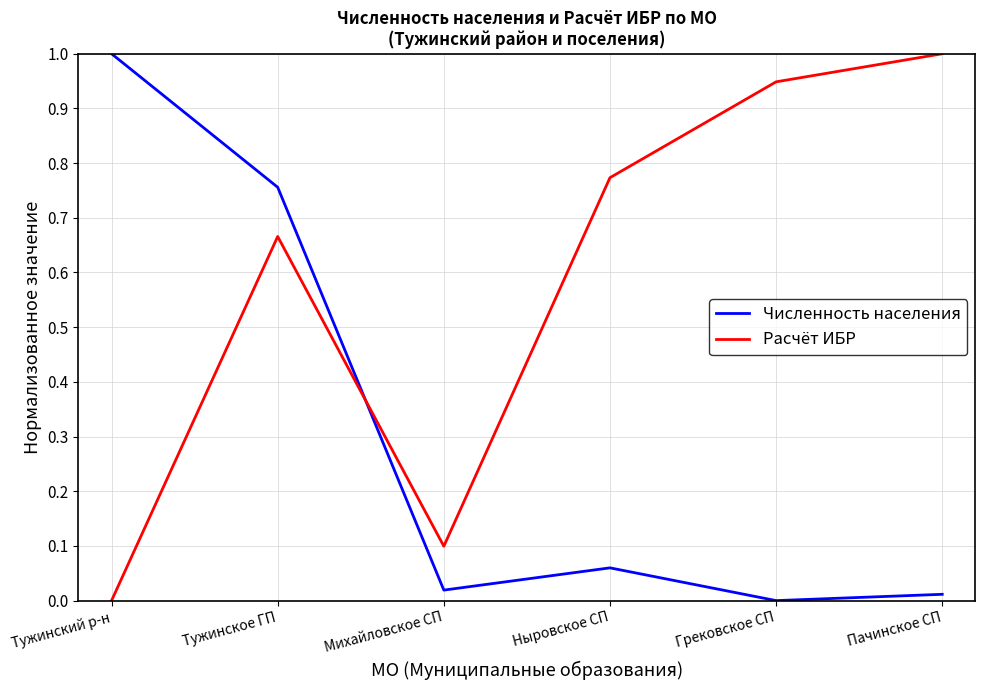

Is the value of Расчёт ИБР at Пачинское СП greater than the value of Численность населения at Пачинское СП?

Yes